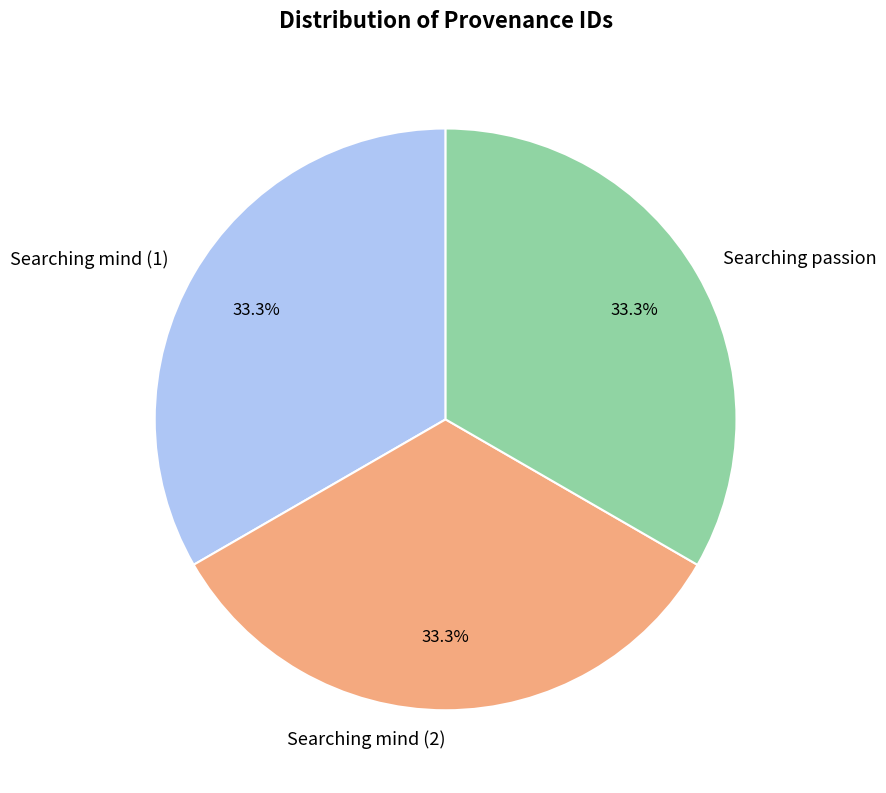

Does Searching passion represent more than half of the total?

No